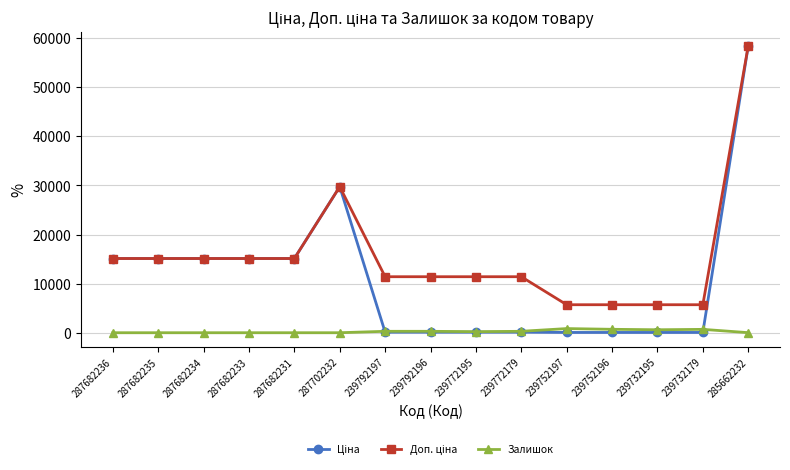

What is the maximum value shown in the chart?

58426.5